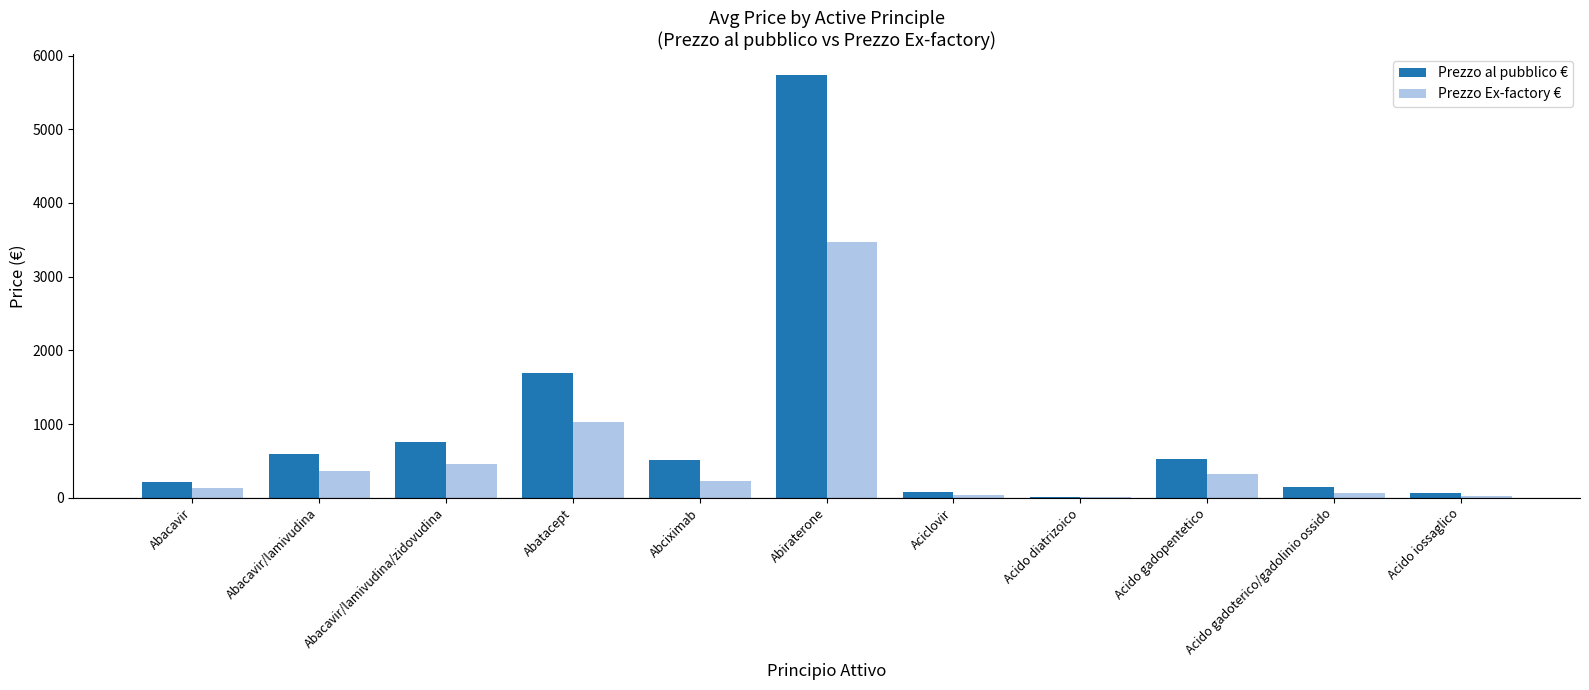

What is the approximate value of Prezzo Ex-factory € at Abciximab?

231.8